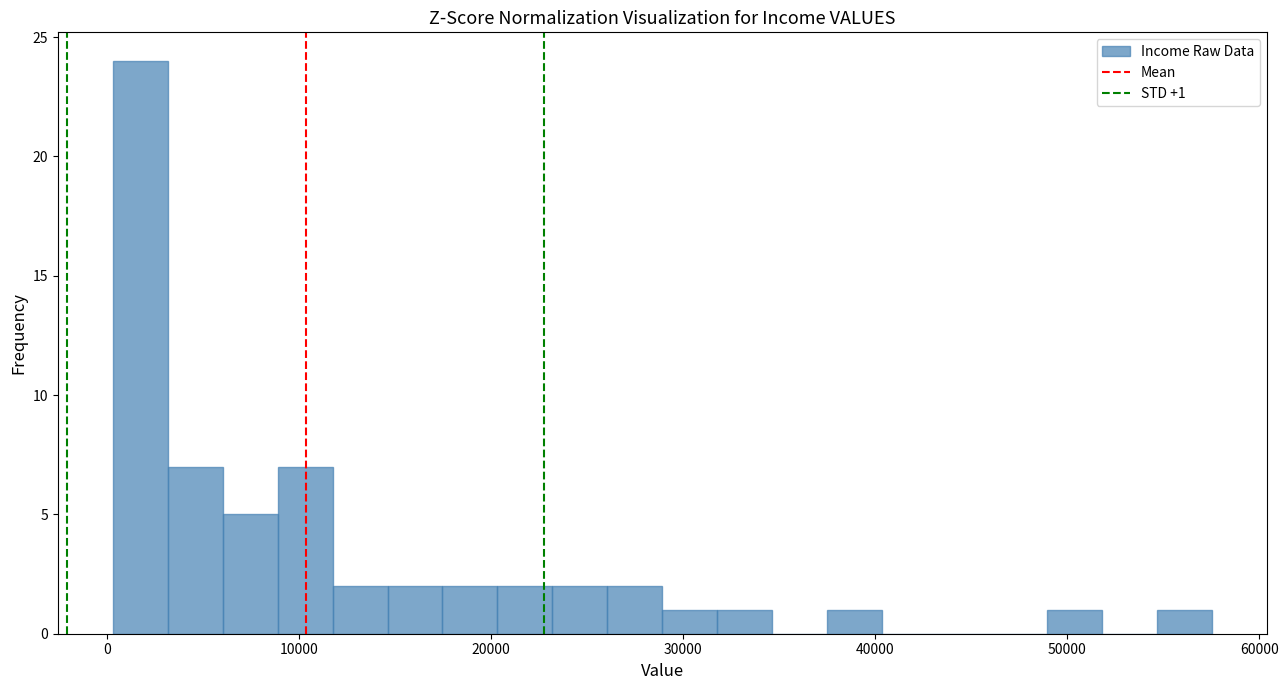

Around what value on the x-axis is the tallest bar? Give the approximate position of its centre, as read against the axis.

2000